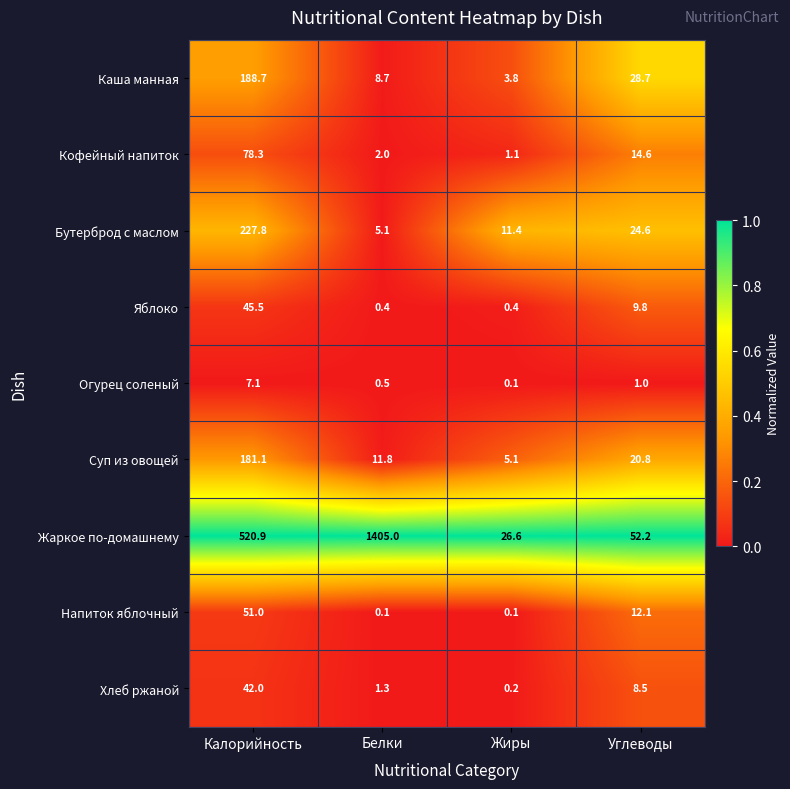

What is the spread (max minus min) of values at Белки?

1404.9